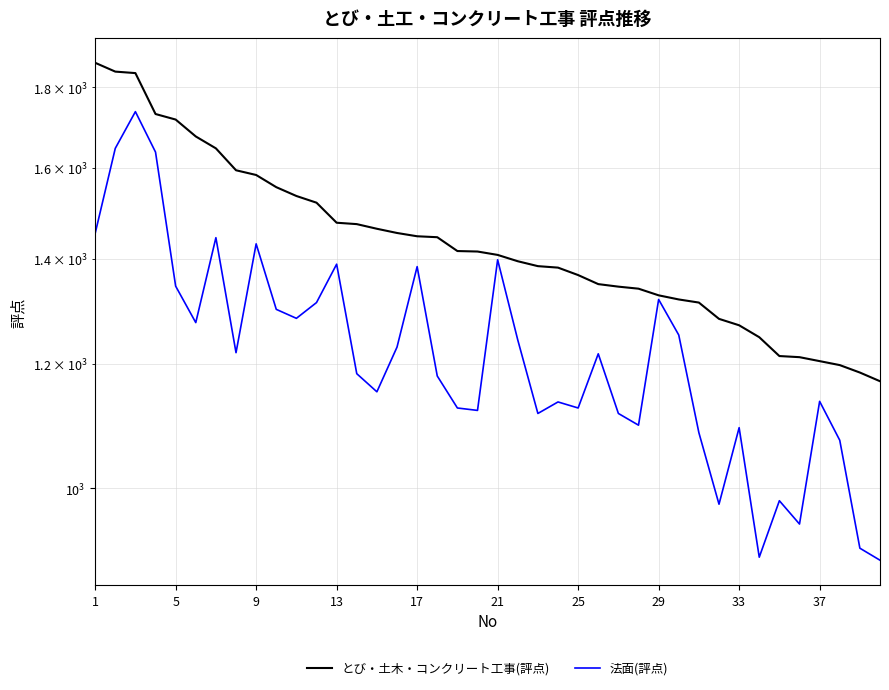

What is the difference between the とび・土木・コンクリート工事(評点) values at 13 and 29?

137